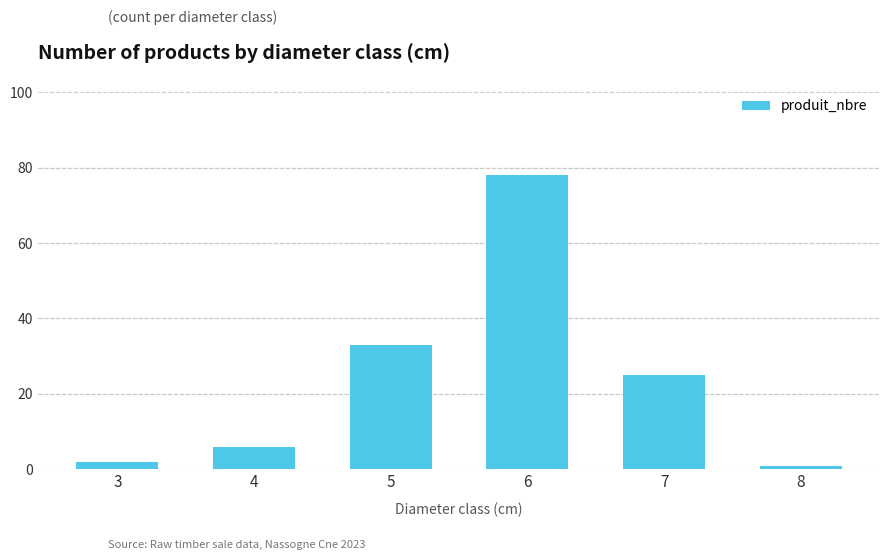

What is the minimum value shown in the chart?

1